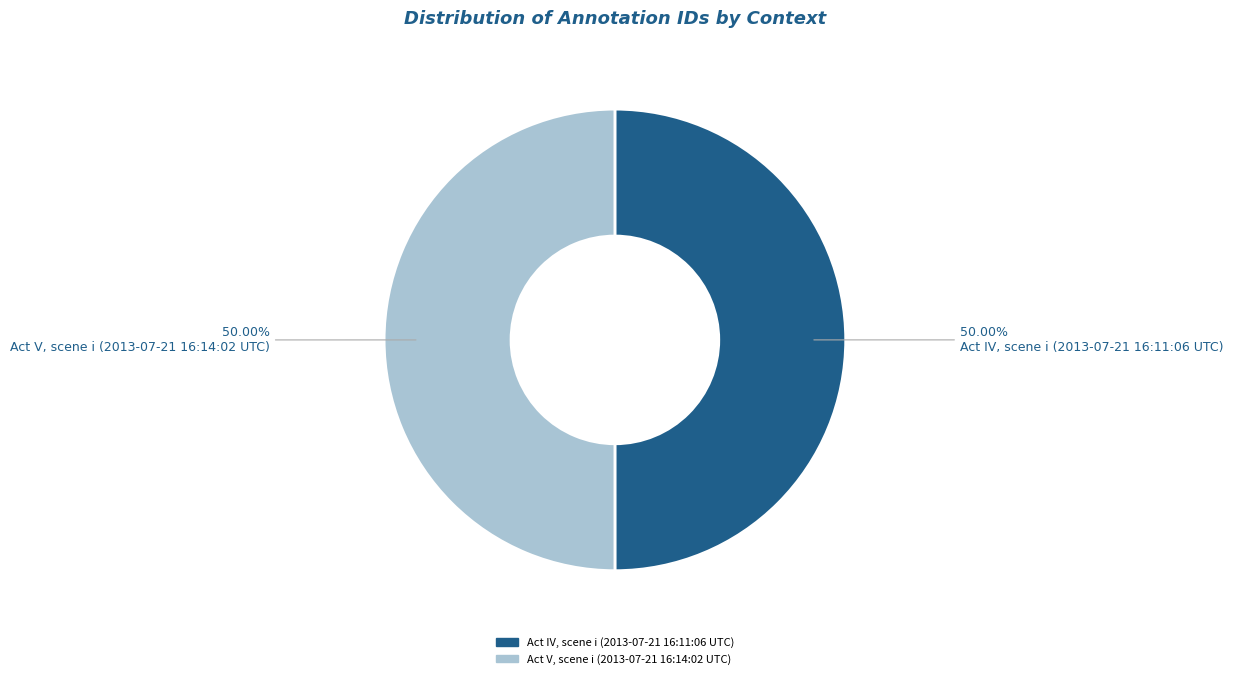

Approximately how many times larger is the value at Act V, scene i (2013-07-21 16:14:02 UTC) compared to Act IV, scene i (2013-07-21 16:11:06 UTC)?

1.0